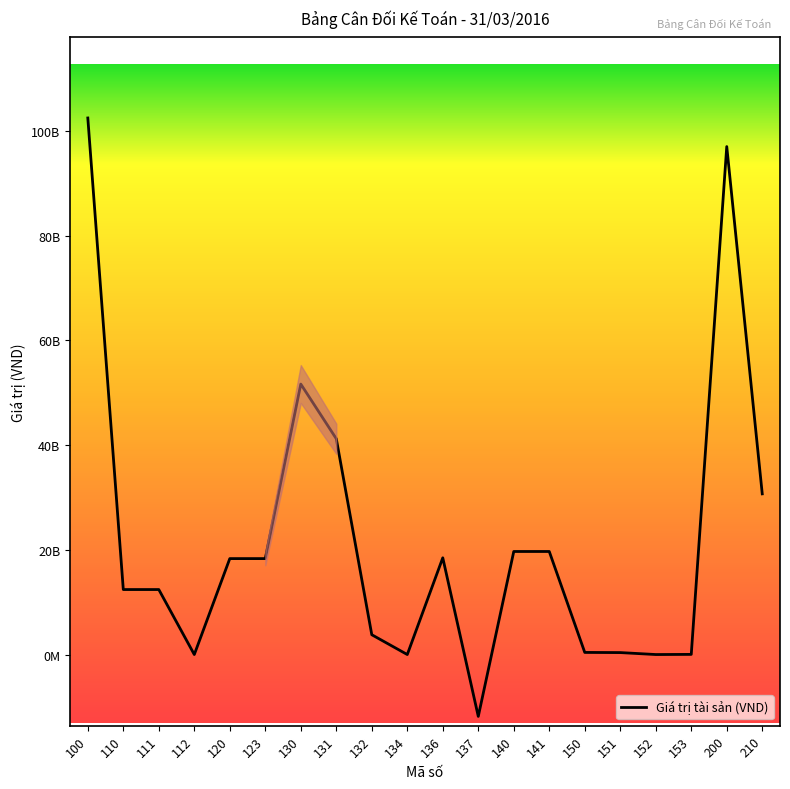

Which label corresponds to the largest value in the chart?

100